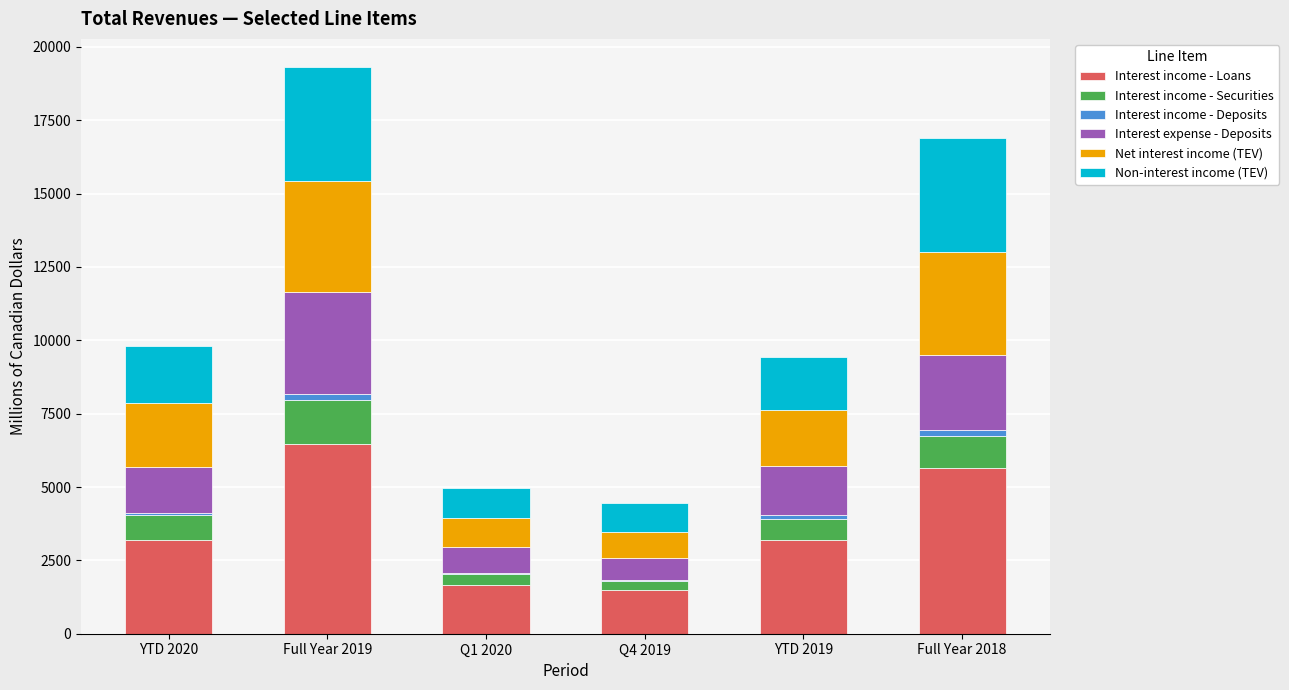

What is the maximum value for Interest income - Loans?

6468